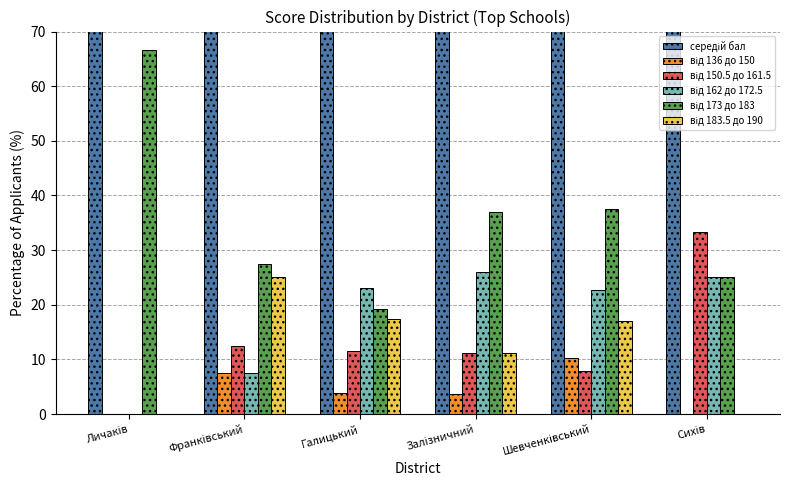

What is the difference between the від 136 до 150 values at Залізничний and Шевченківський?

6.5